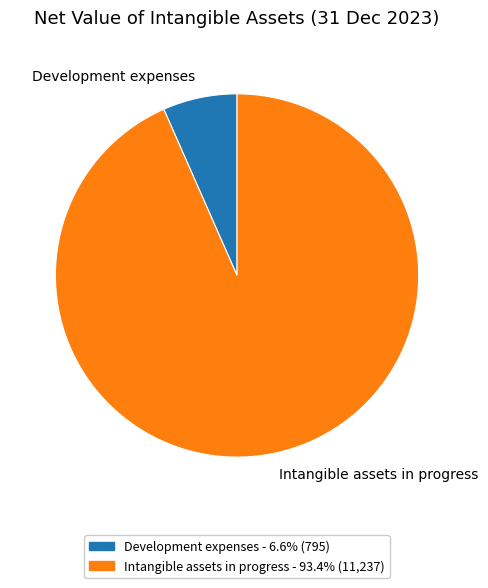

True or false: Development expenses accounts for 1% of the total.

False